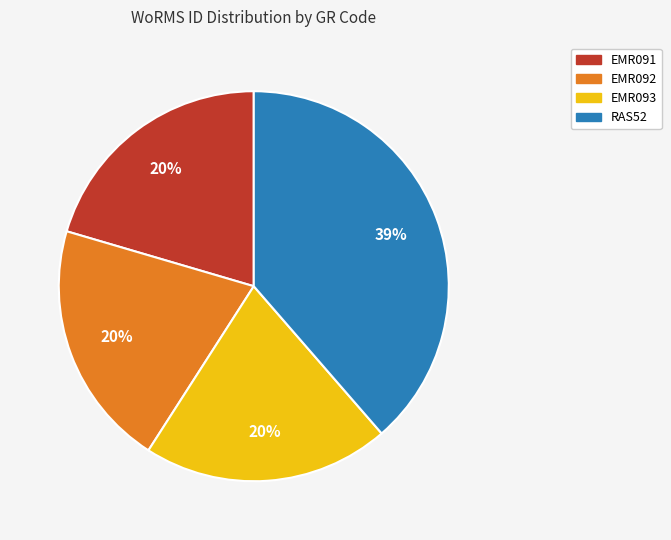

To the nearest percent, what is the average slice percentage?

25%